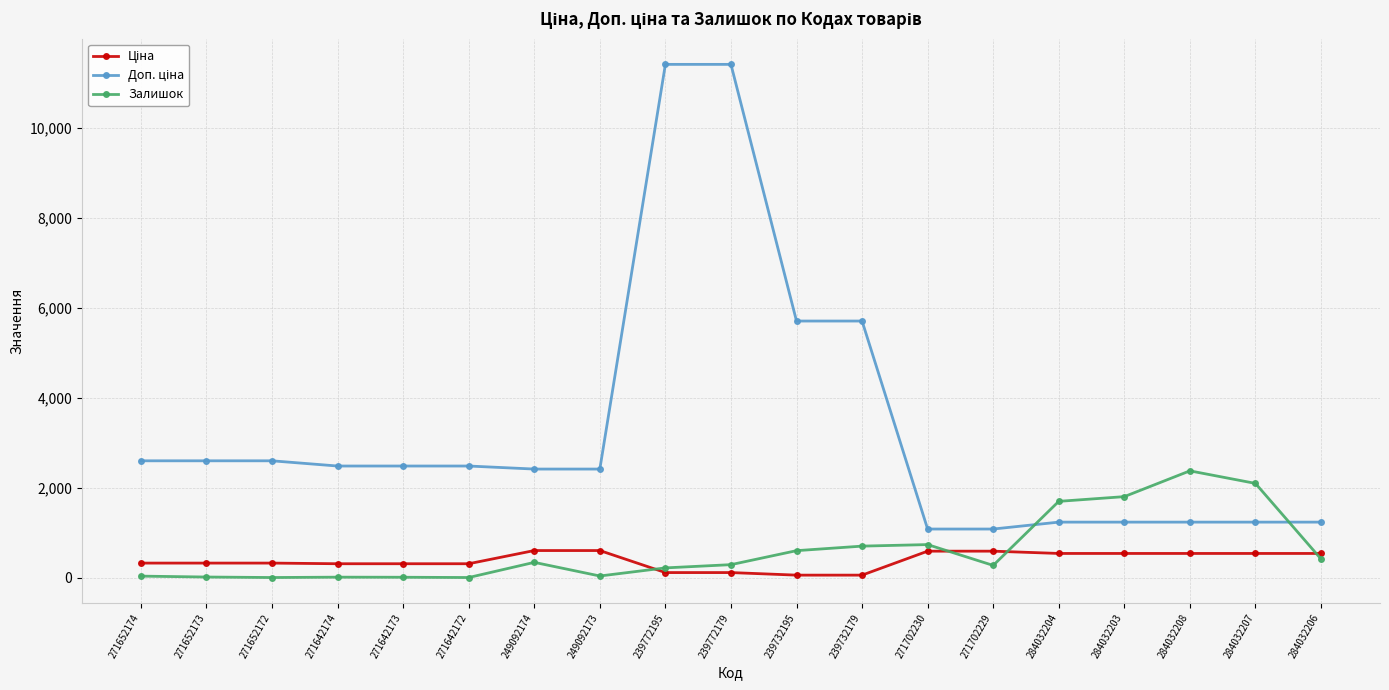

Which series changed the most between 271702229 and 284032208?

Залишок